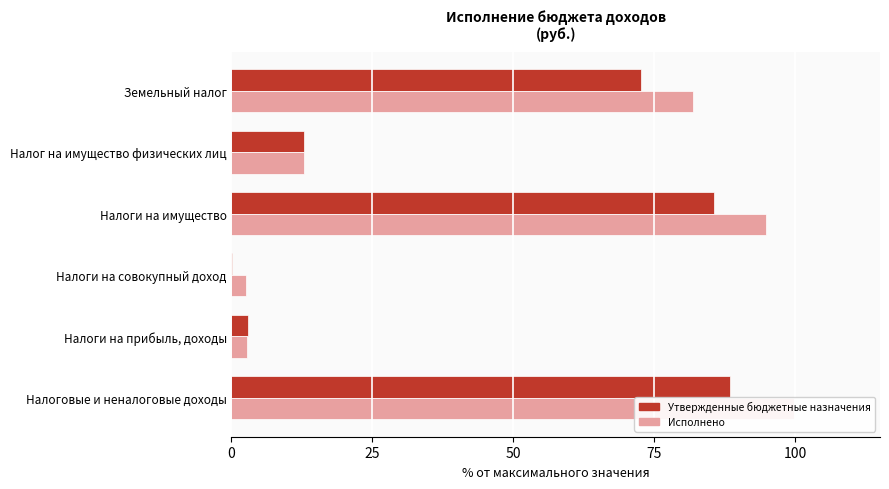

Rank the series by their average value, from highest to lowest.

Исполнено, Утвержденные бюджетные назначения